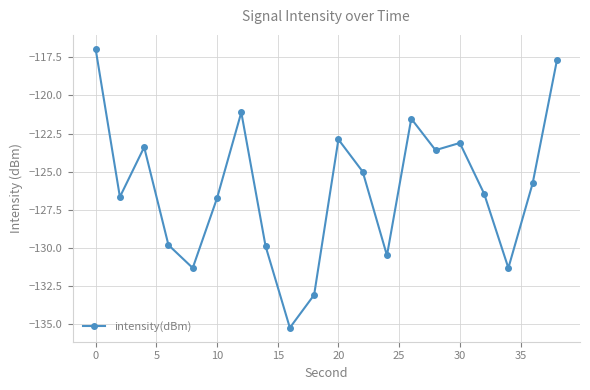

True or false: there are more than 0 points higher than both neighbors.

True